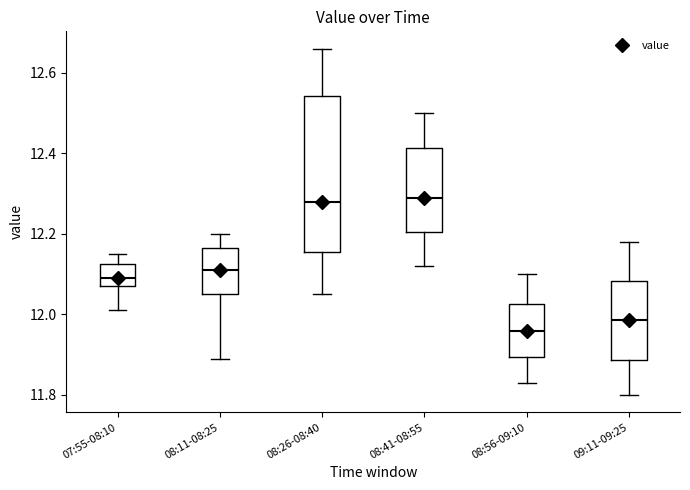

Reading left to right, read every box against the y-axis: the position of its median line, the range the box covers, and the ends of its whiskers. The values are not printed on the chart, so give them approximately, as read against the axis.

07:55-08:10: median 12.10, box 12.08 to 12.12, whiskers 12.02 to 12.16
08:11-08:25: median 12.12, box 12.06 to 12.16, whiskers 11.90 to 12.20
08:26-08:40: median 12.28, box 12.16 to 12.54, whiskers 12.06 to 12.66
08:41-08:55: median 12.30, box 12.20 to 12.42, whiskers 12.12 to 12.50
08:56-09:10: median 11.96, box 11.90 to 12.02, whiskers 11.84 to 12.10
09:11-09:25: median 11.98, box 11.88 to 12.08, whiskers 11.80 to 12.18